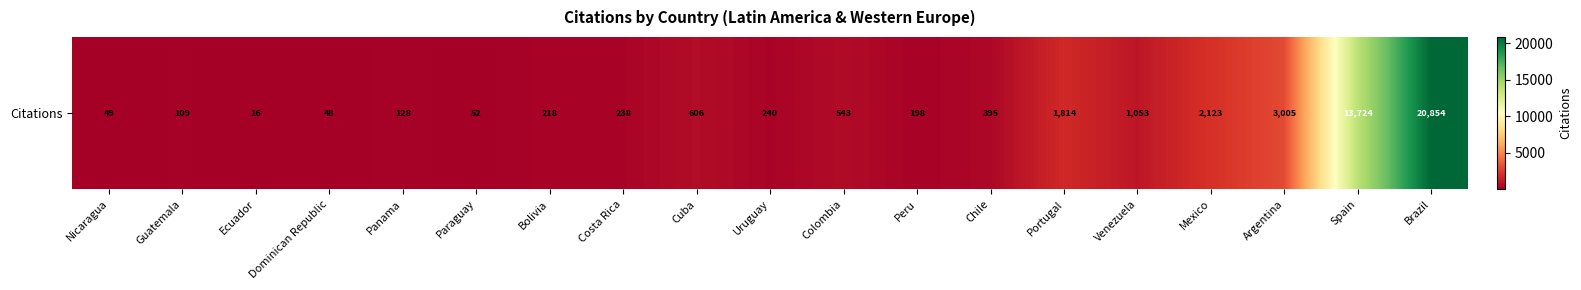

At which label does the data first exceed 240?

Cuba